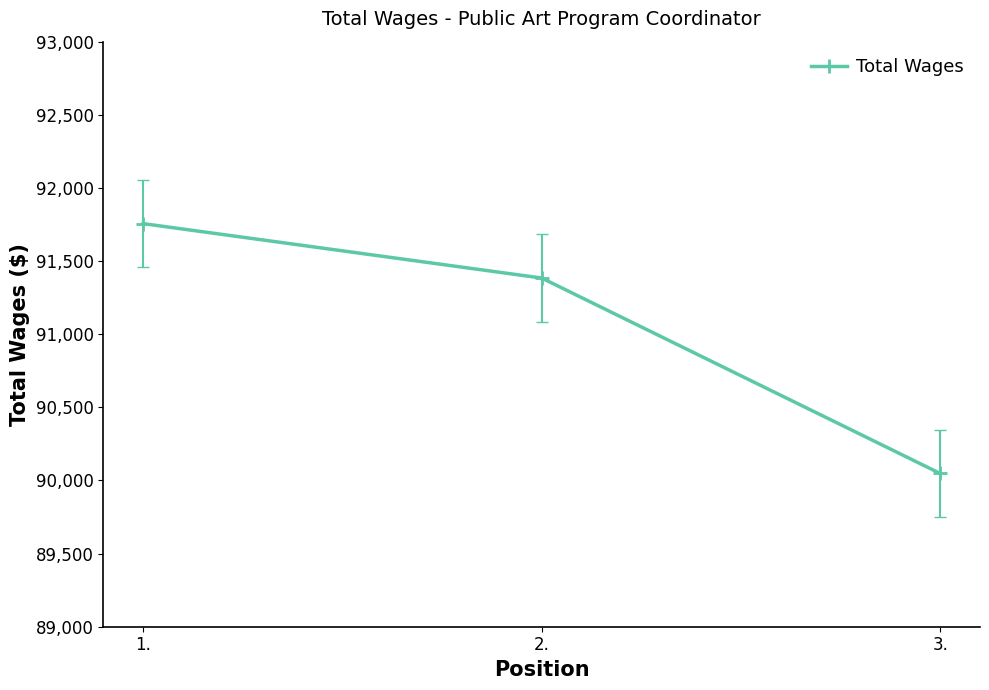

The chart shows a value of 124783 at 1.. True or false?

False